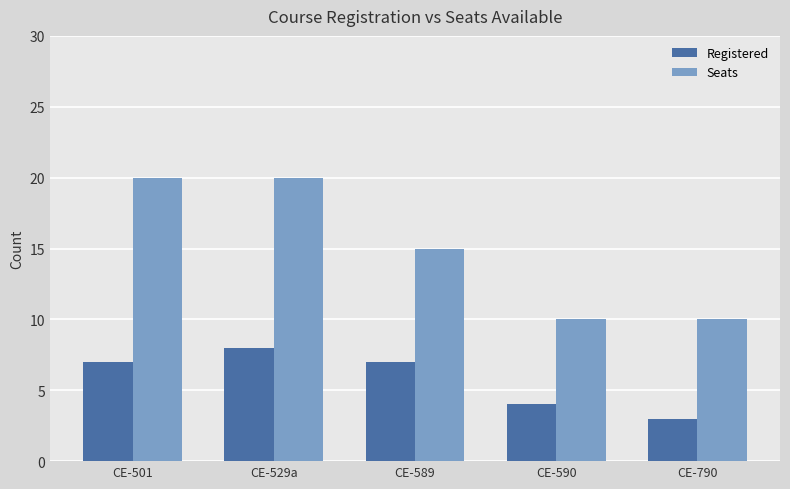

List the series in order of their peak value, lowest first.

Registered, Seats